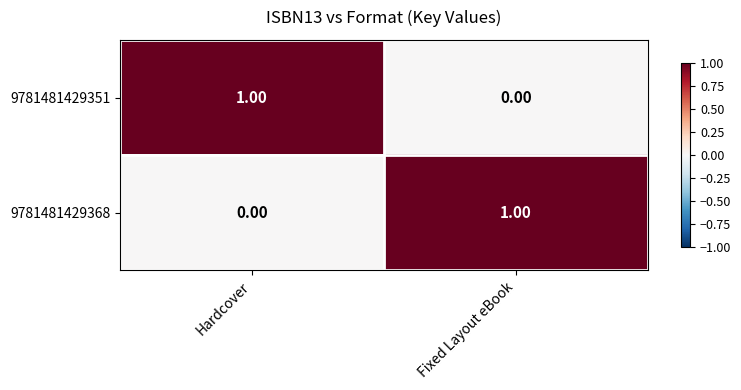

What is the spread (max minus min) of values at Hardcover?

1